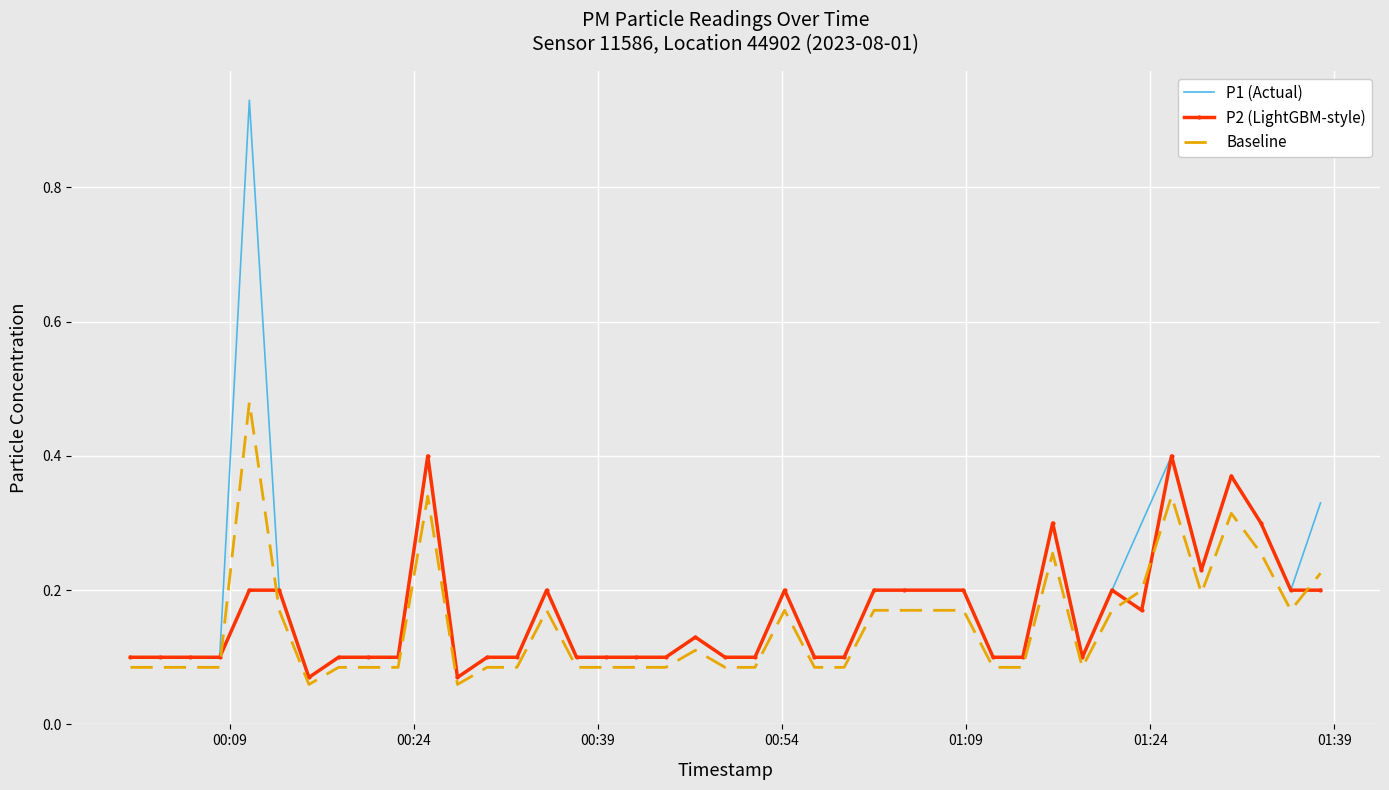

Rank the series by their maximum value, from lowest to highest.

P2 (LightGBM-style), Baseline, P1 (Actual)